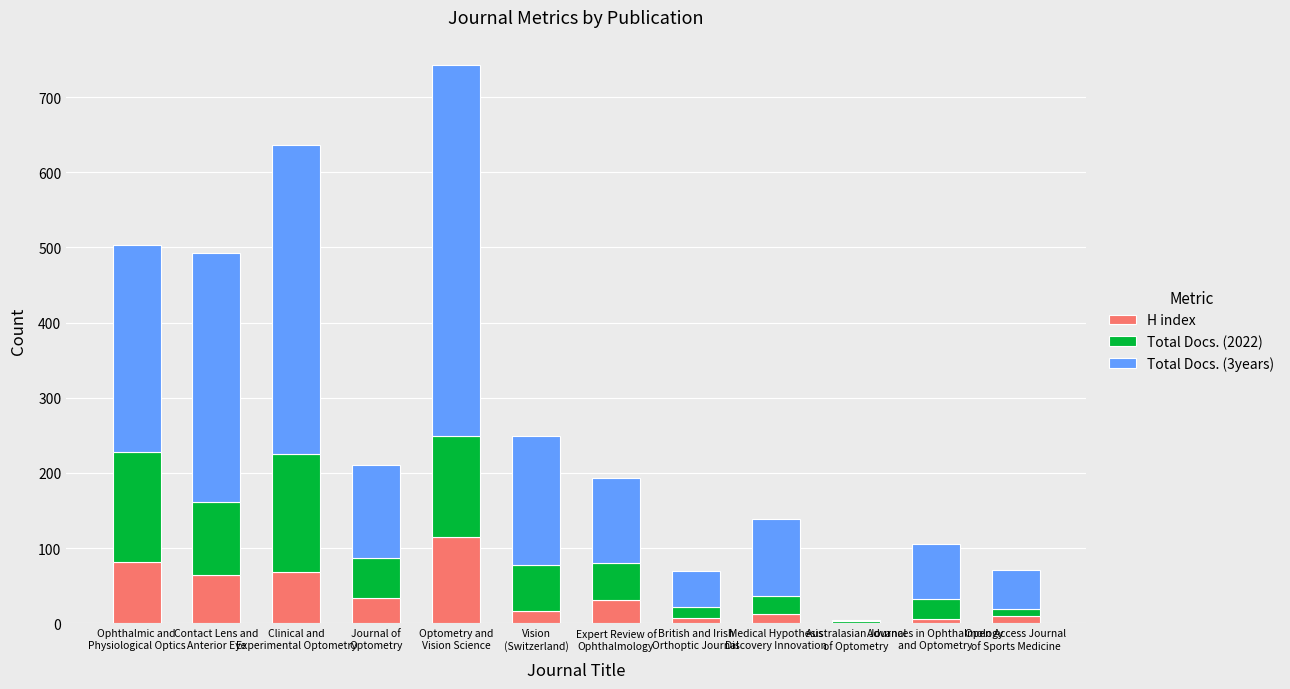

What is the highest value of the H index series?

115